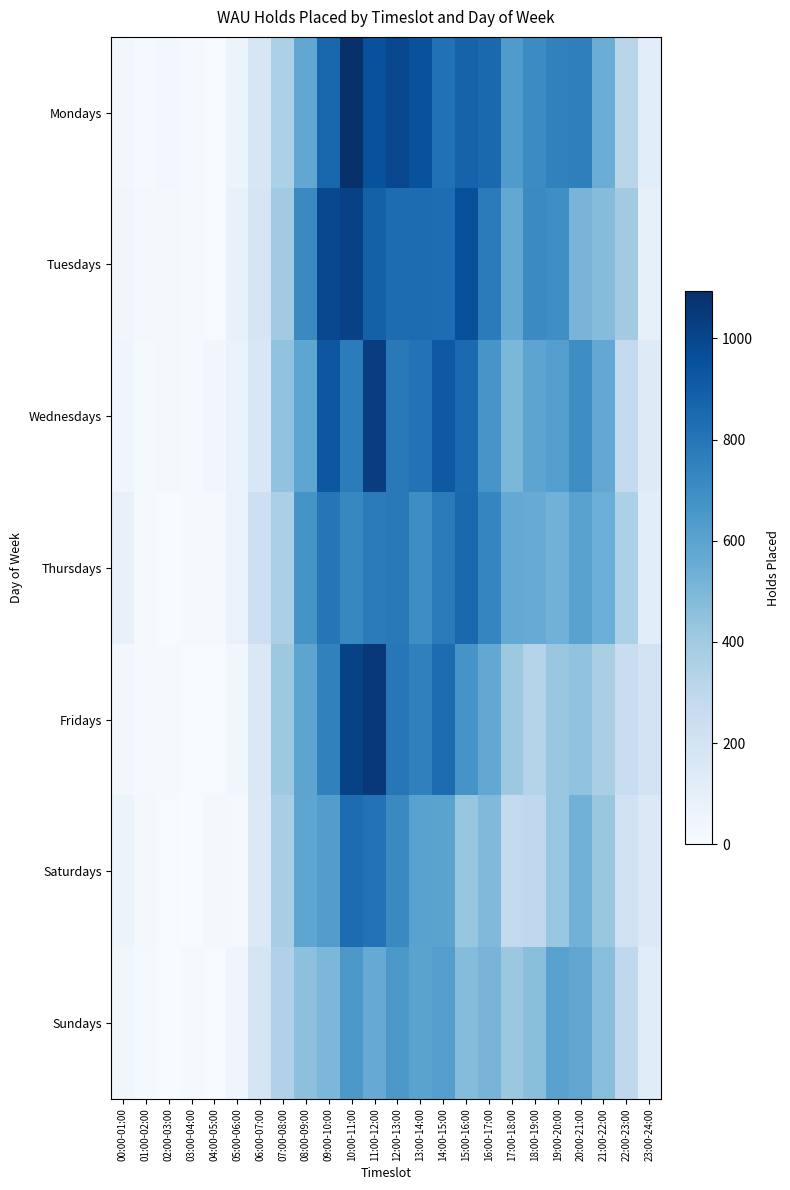

At which category does the chart reach its minimum across all series?

02:00-03:00